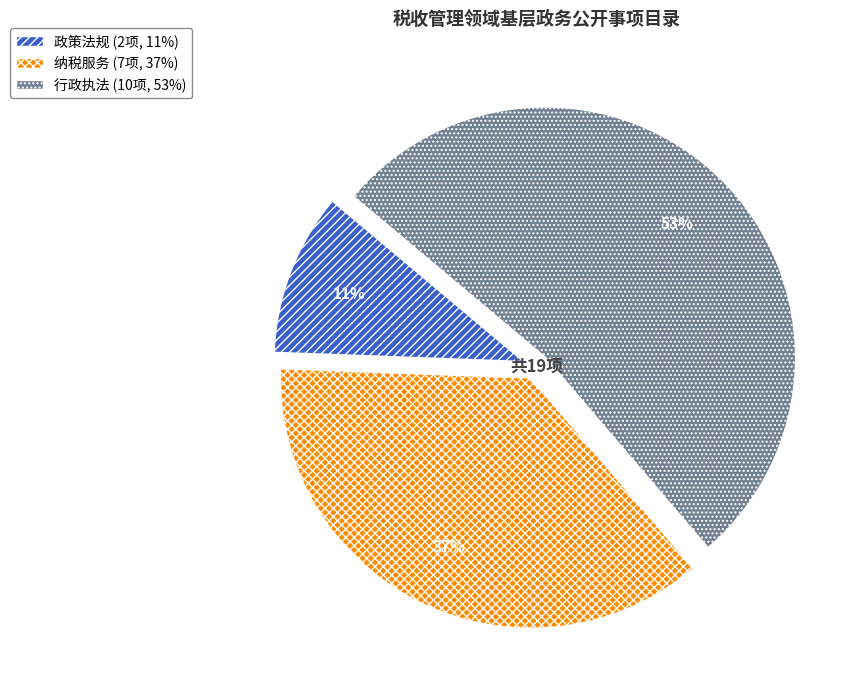

Which has a higher value, 行政执法 or 政策法规?

行政执法